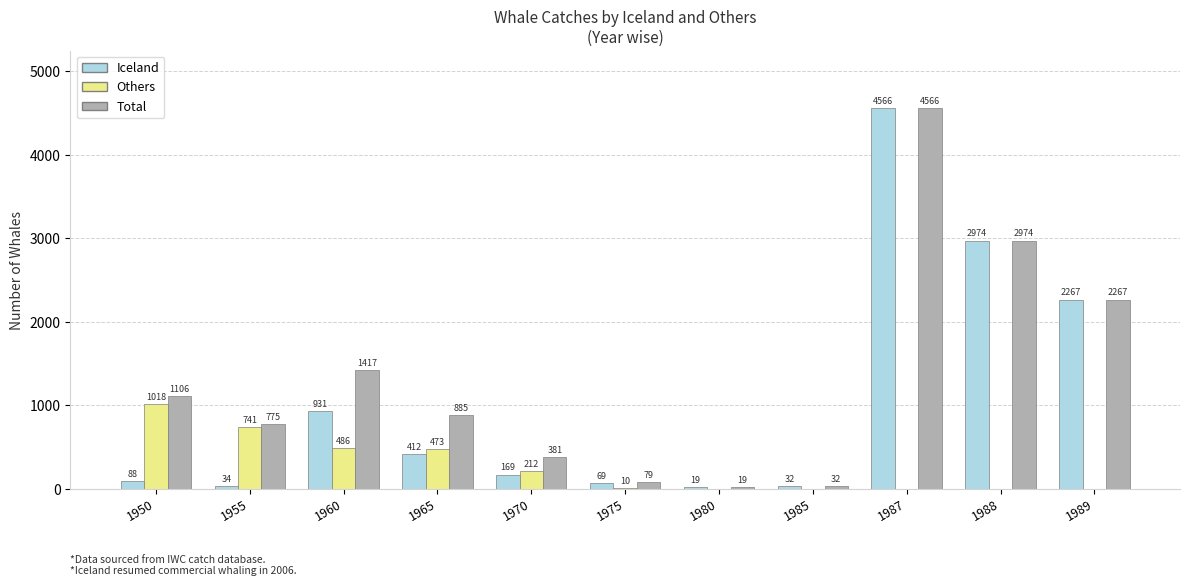

The Others series shows 0 at 1987. True or false?

True